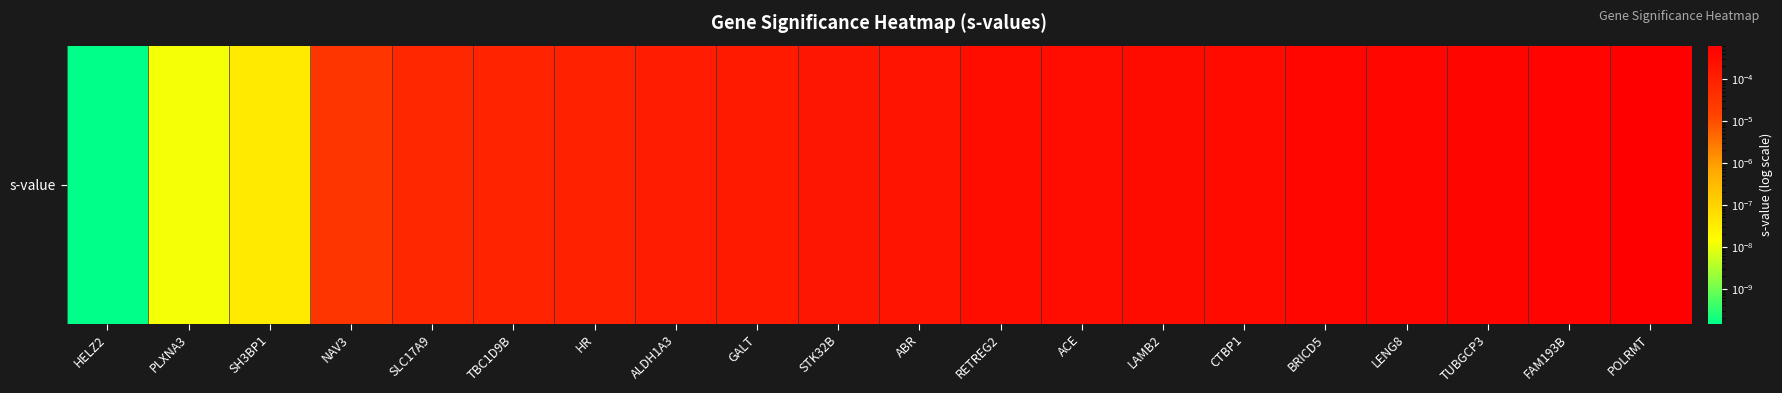

Which label corresponds to the smallest value in the chart?

HELZ2